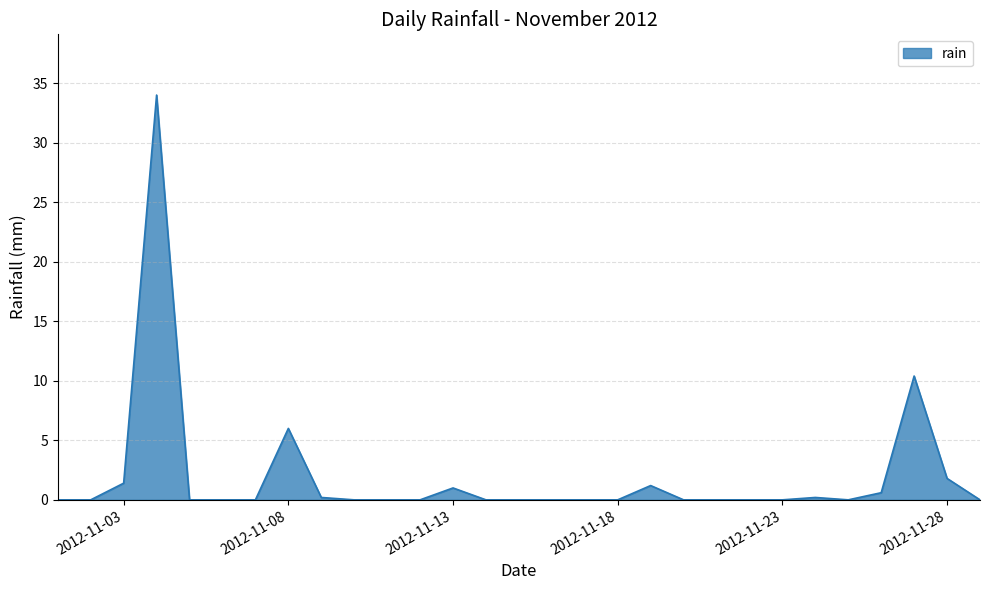

What is the maximum value shown in the chart?

34.0